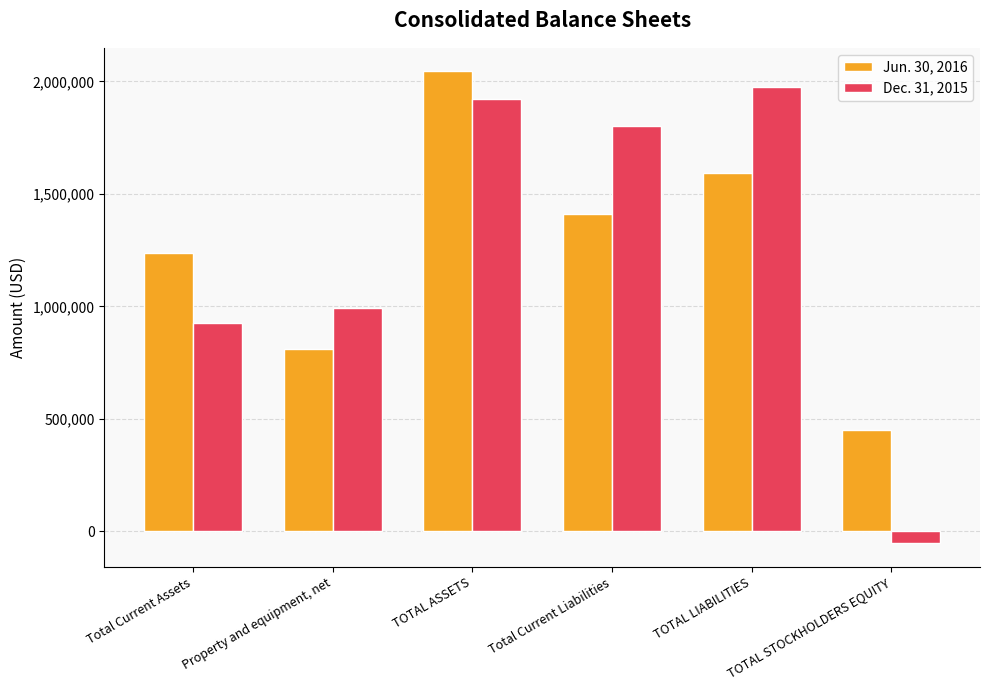

Between Total Current Assets and TOTAL ASSETS, which series saw the biggest shift?

Dec. 31, 2015